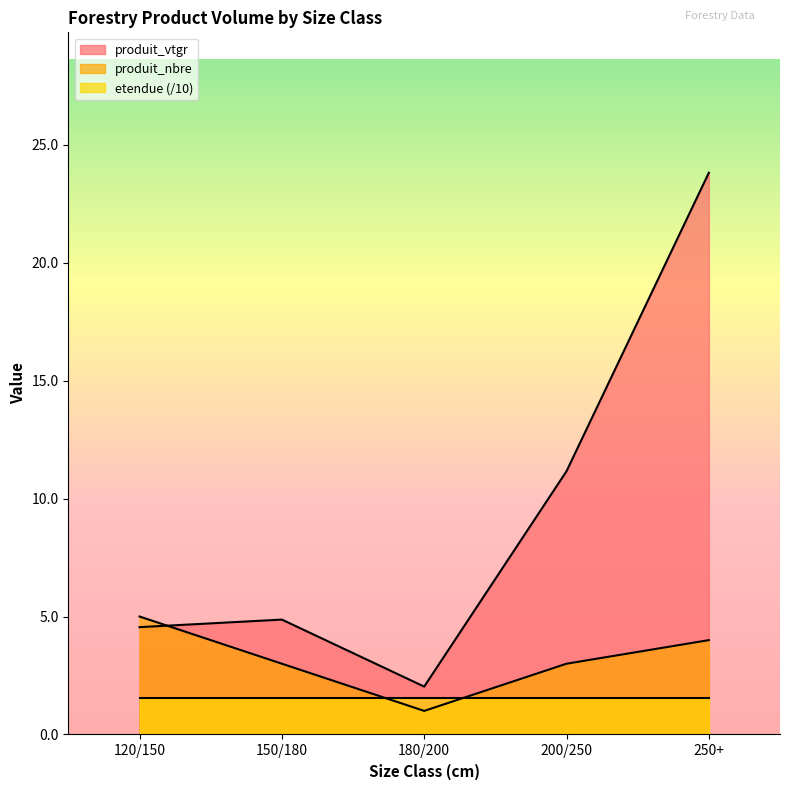

What are all the series names shown in the legend?

produit_vtgr, produit_nbre, etendue (/10)